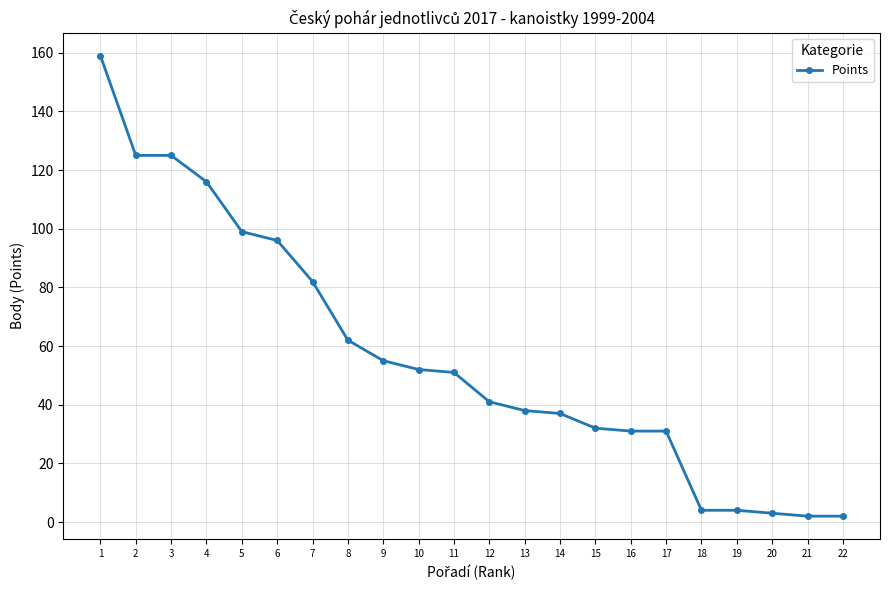

At which label is the value closest to 80?

7